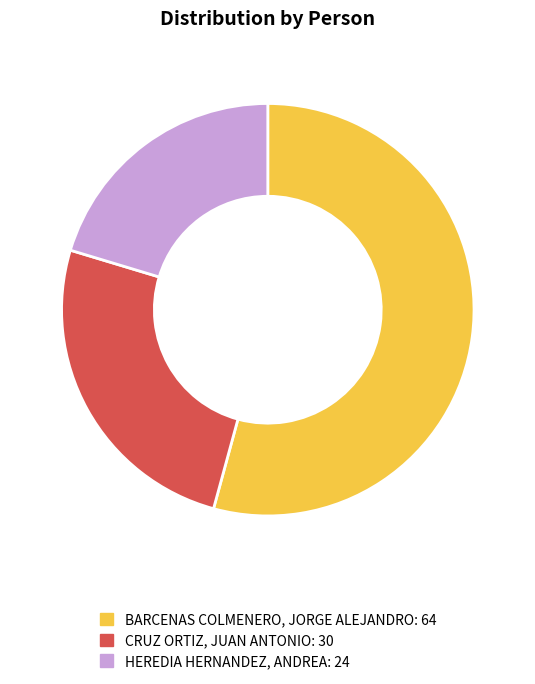

Between BARCENAS COLMENERO, JORGE ALEJANDRO and CRUZ ORTIZ, JUAN ANTONIO, which is larger?

BARCENAS COLMENERO, JORGE ALEJANDRO